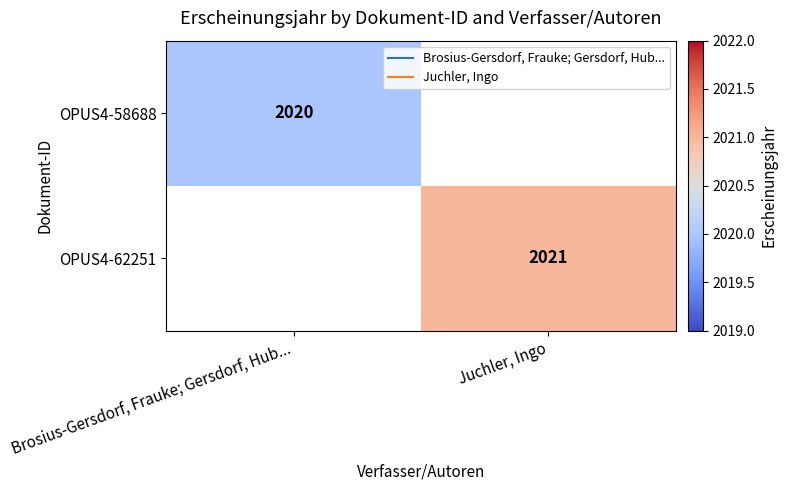

Read the OPUS4-62251 value at Juchler, Ingo.

2021.0